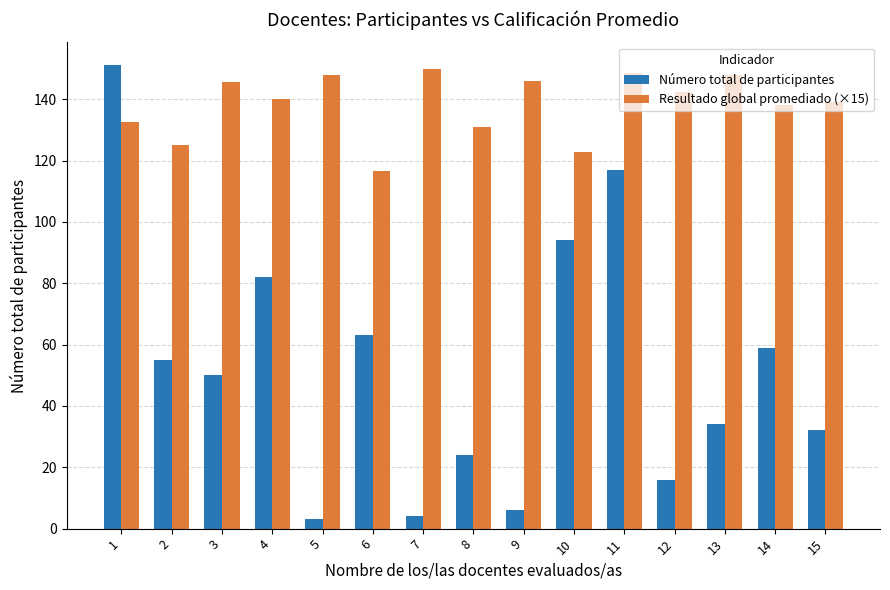

At how many categories does at least one series exceed 67?

15